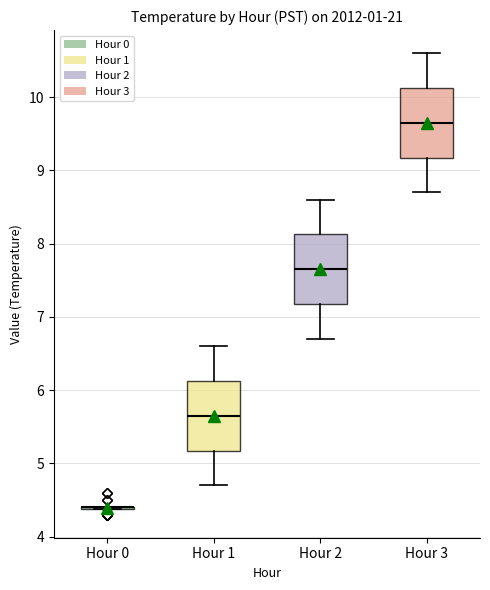

Where is the lower edge of the box for Hour 2 on the y-axis? The values are not printed on the chart, so give them approximately, as read against the axis.

7.2